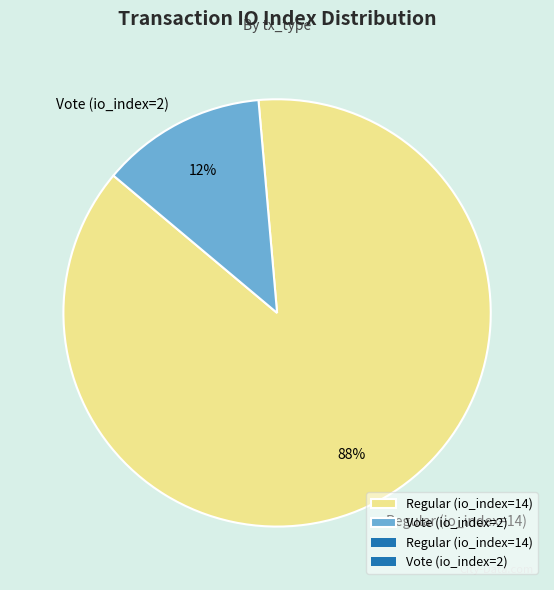

How many slices are in this pie chart?

2